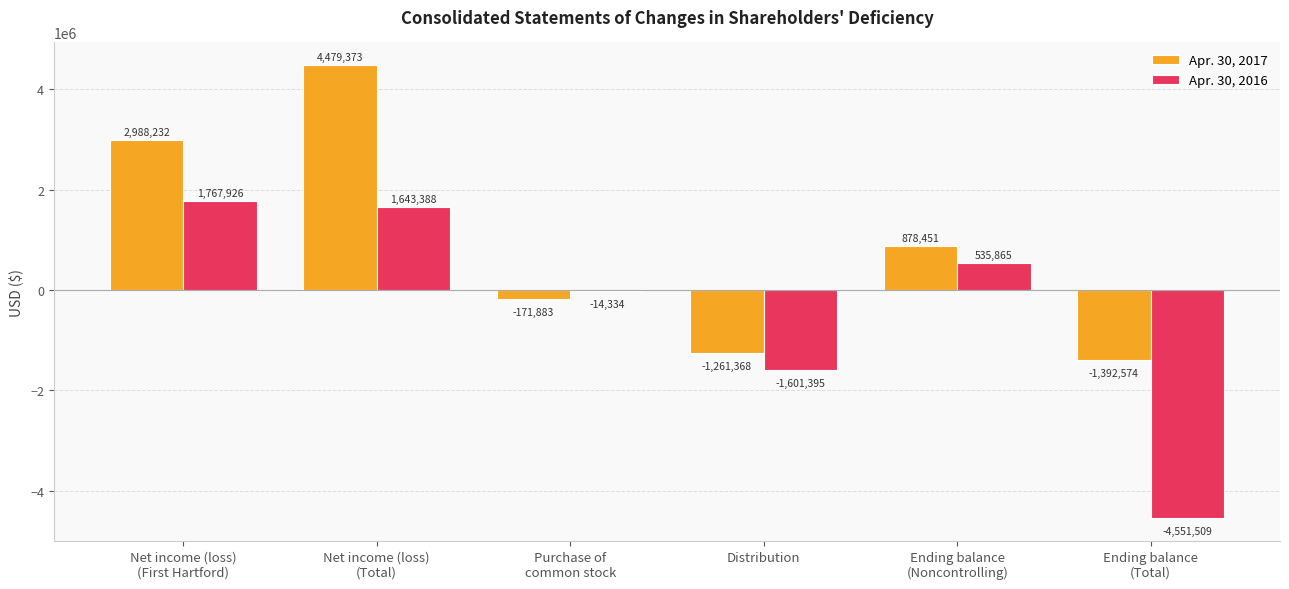

What is the difference between the Apr. 30, 2017 values at Ending balance
(Total) and Purchase of
common stock?

1220691